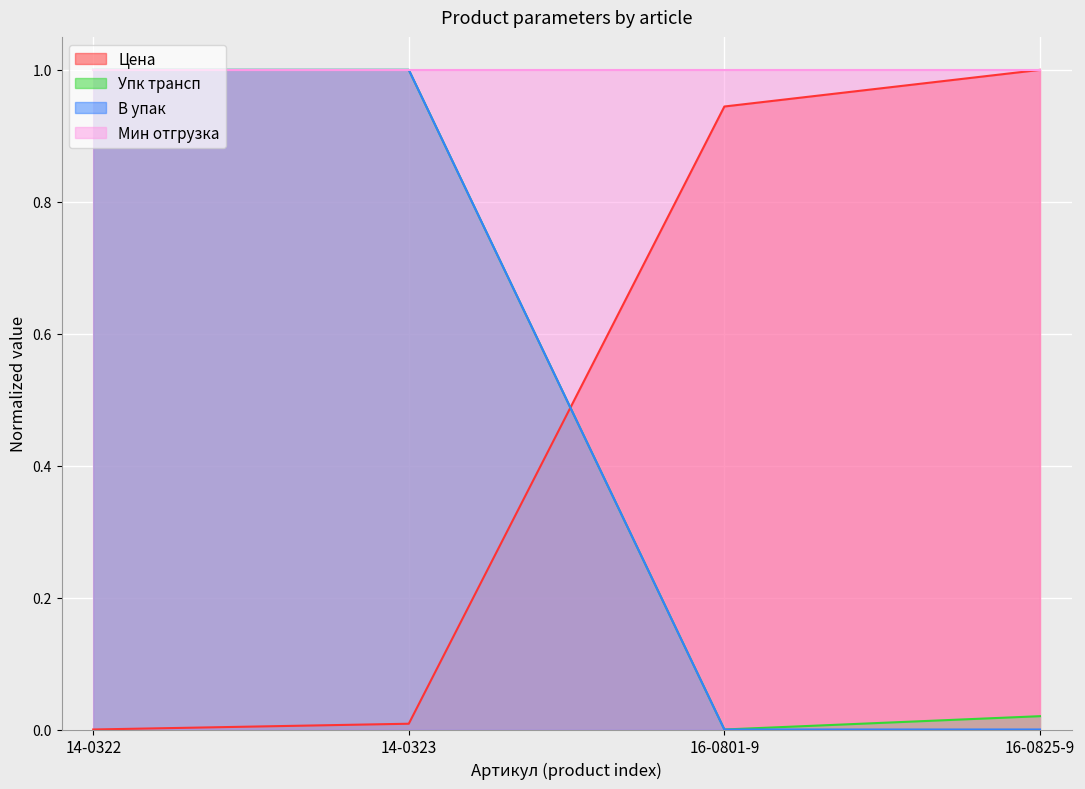

Where is Цена nearest to the value 0?

14-0322